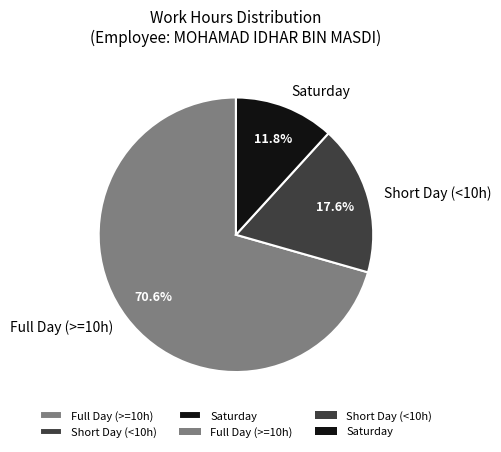

To the nearest percent, what is the average slice percentage?

33%